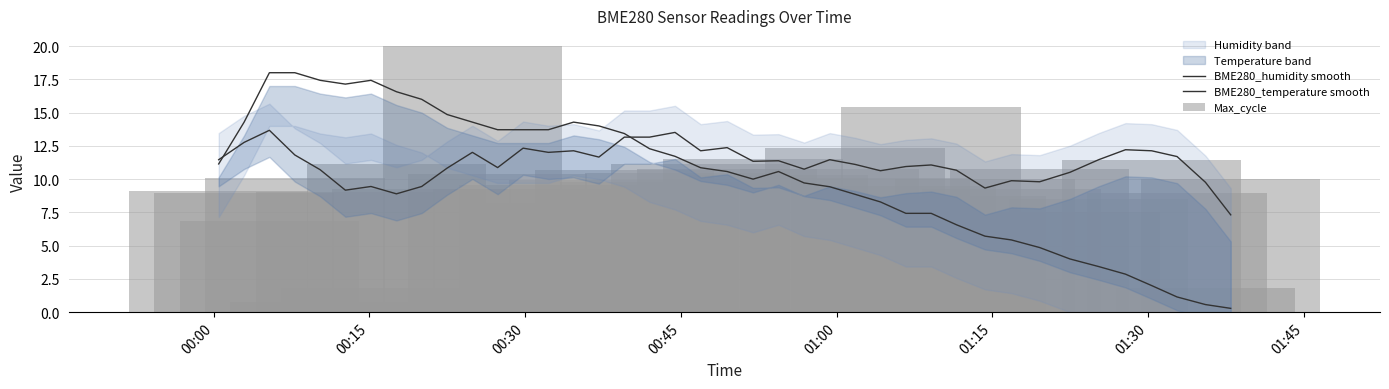

List the series in order of their peak value, lowest first.

BME280_humidity smooth, BME280_temperature smooth, Max_cycle